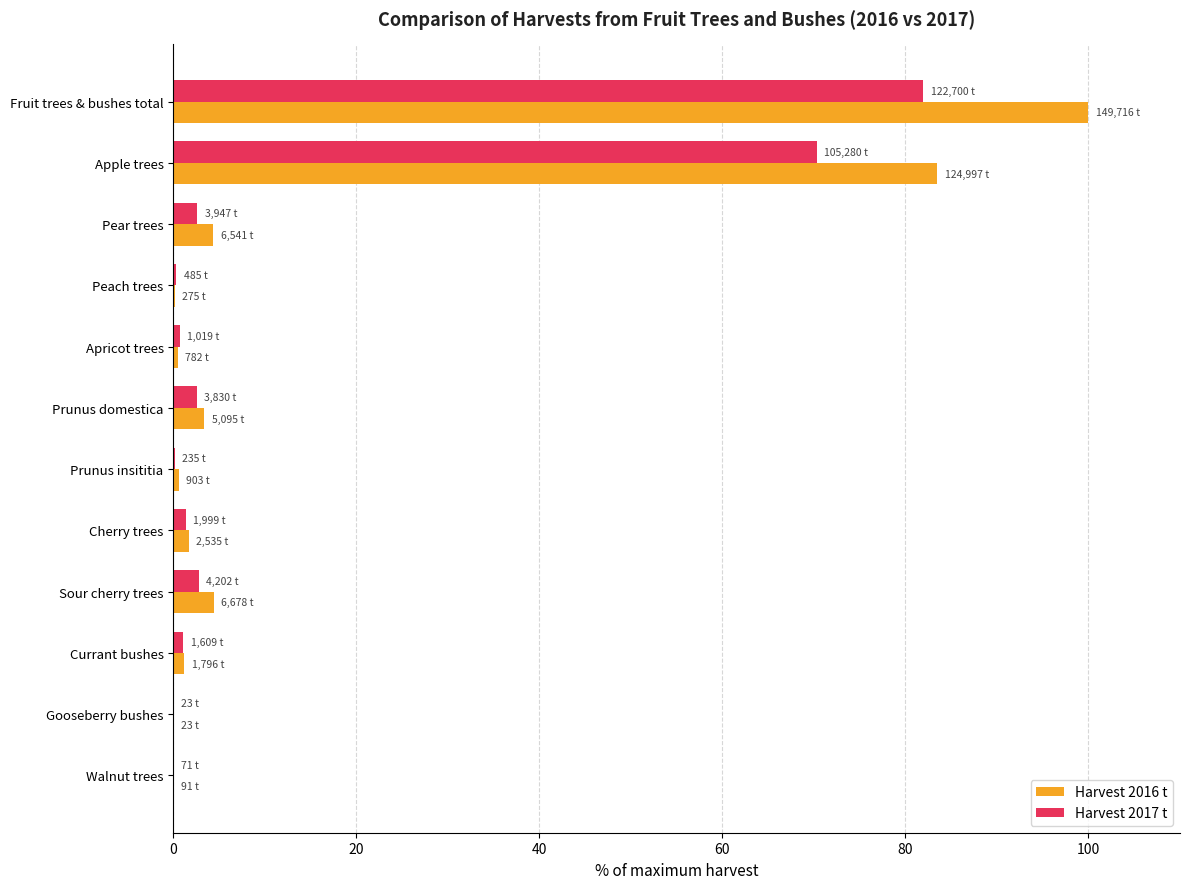

Is the value of Harvest 2016 t at Sour cherry trees greater than the value of Harvest 2017 t at Apricot trees?

Yes